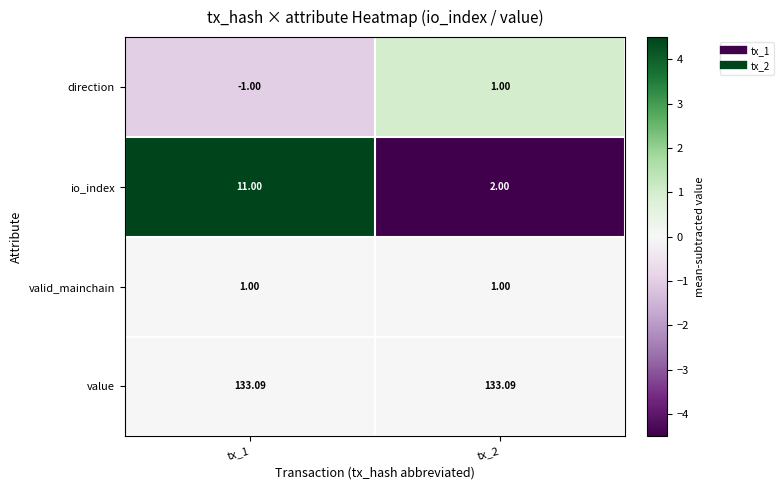

At tx_1, list the series in order from smallest to largest.

direction, valid_mainchain, io_index, value